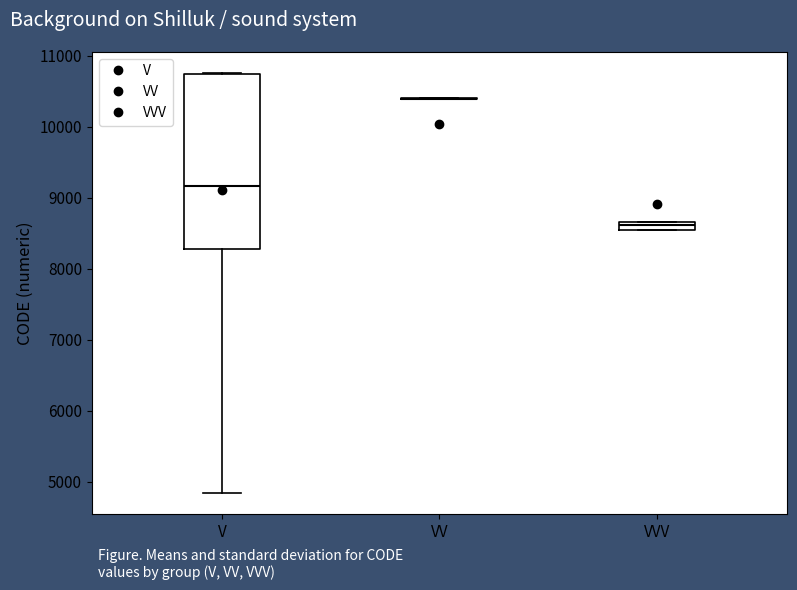

Where is the lower edge of the box for VVV on the y-axis? The values are not printed on the chart, so give them approximately, as read against the axis.

8500